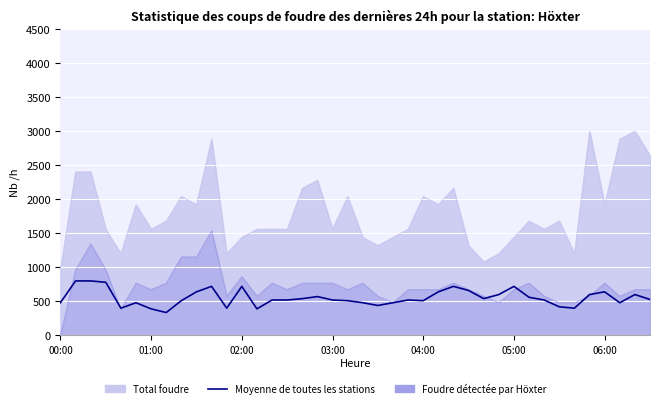

Reading left to right, what are all the values shown in this chart?

480.0	800.0	800.0	780.0	400.0	480.0	390.0	336.0	510.0	640.0	720.0	400.0	720.0	390.0	520.0	520.0	540.0	570.0	520.0	510.0	480.0	440.0	480.0	520.0	510.0	640.0	720.0	660.0	540.0	600.0	720.0	560.0	520.0	420.0	400.0	600.0	640.0	480.0	600.0	528.0